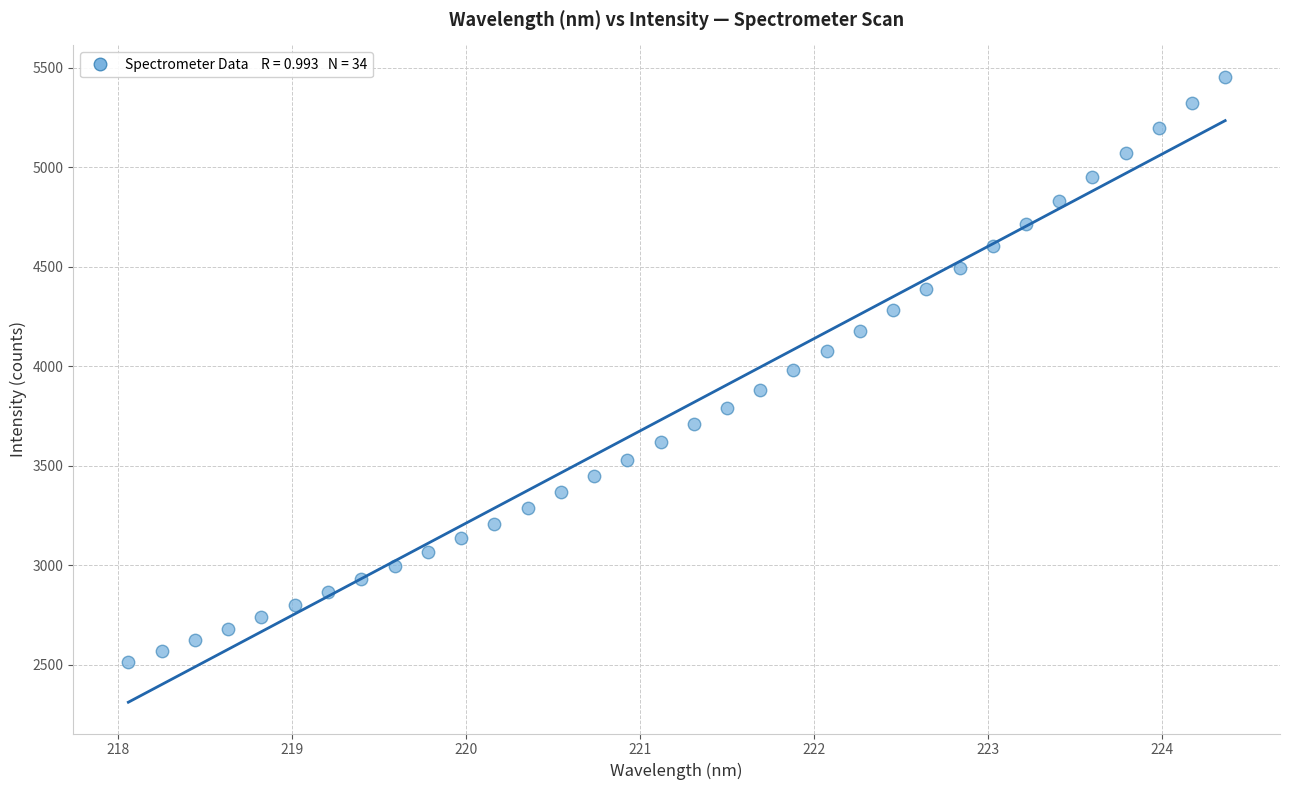

What is the range of Y values (max minus min)?

2938.6